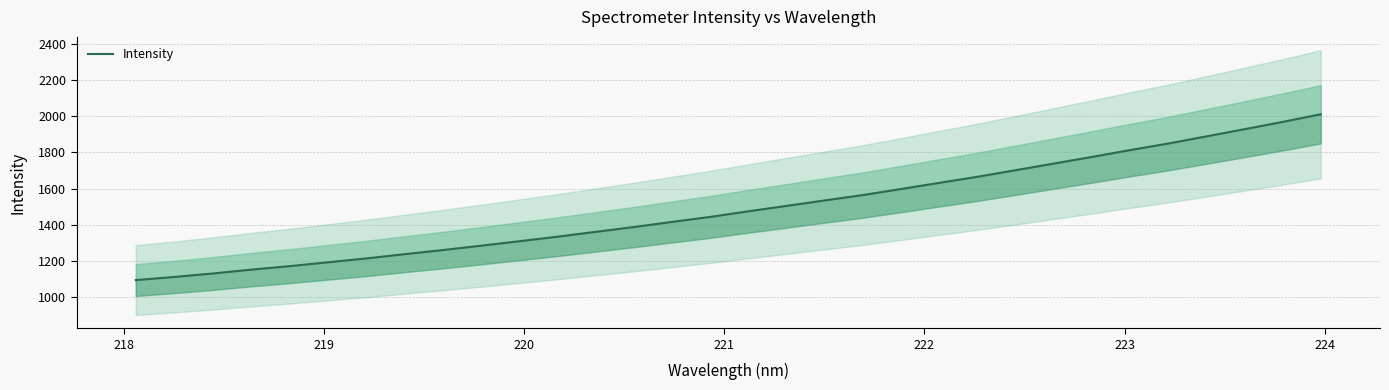

What is the difference between the maximum and minimum values?

915.3